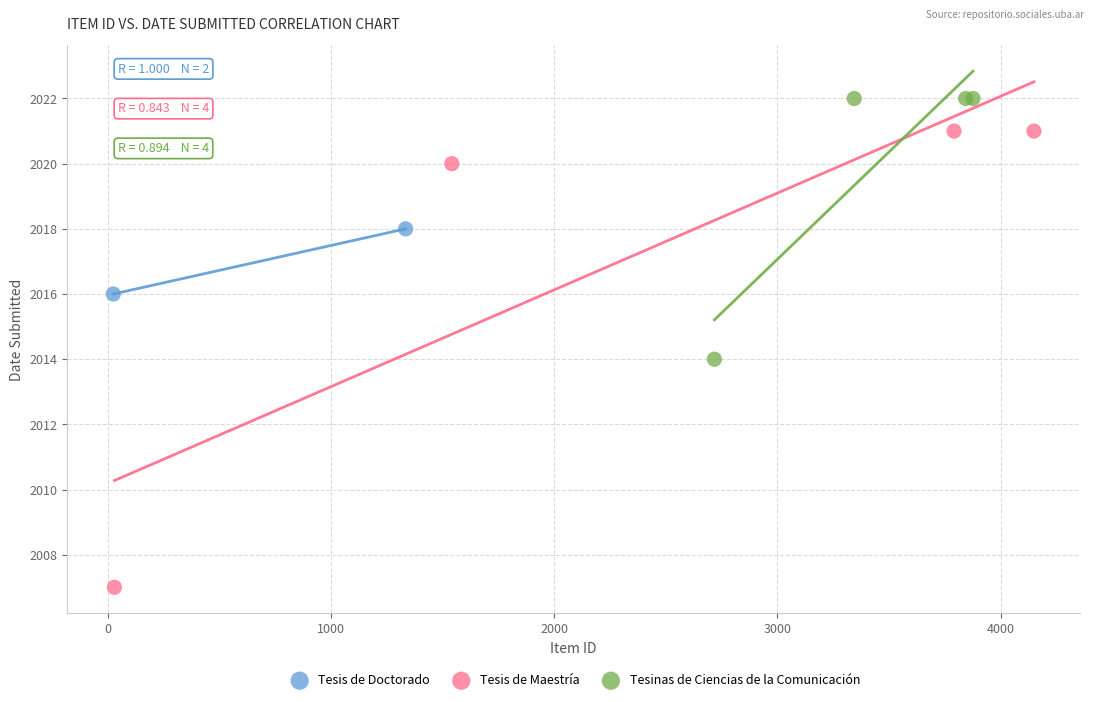

Which series reaches the maximum Y coordinate?

Tesinas de Ciencias de la Comunicación